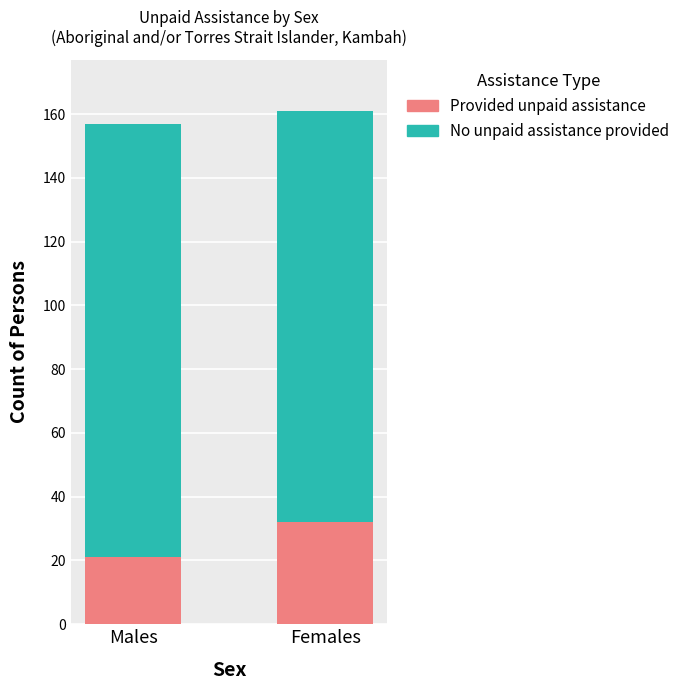

Which category has the highest value in the Provided unpaid assistance series?

Females